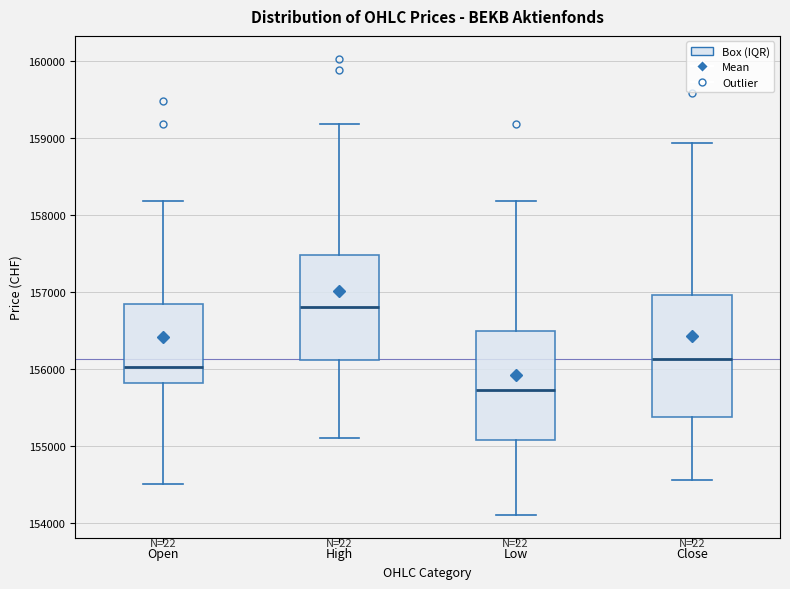

Reading left to right, transcribe this box plot: for each box, give where its median line is, the range the box spans, and where its two whiskers end, as read against the y-axis. The values are not printed on the chart, so give them approximately, as read against the axis.

Open: median 156000, box 155800 to 156800, whiskers 154500 to 158200
High: median 156800, box 156100 to 157500, whiskers 155100 to 159200
Low: median 155700, box 155100 to 156500, whiskers 154100 to 158200
Close: median 156100, box 155400 to 157000, whiskers 154600 to 158900